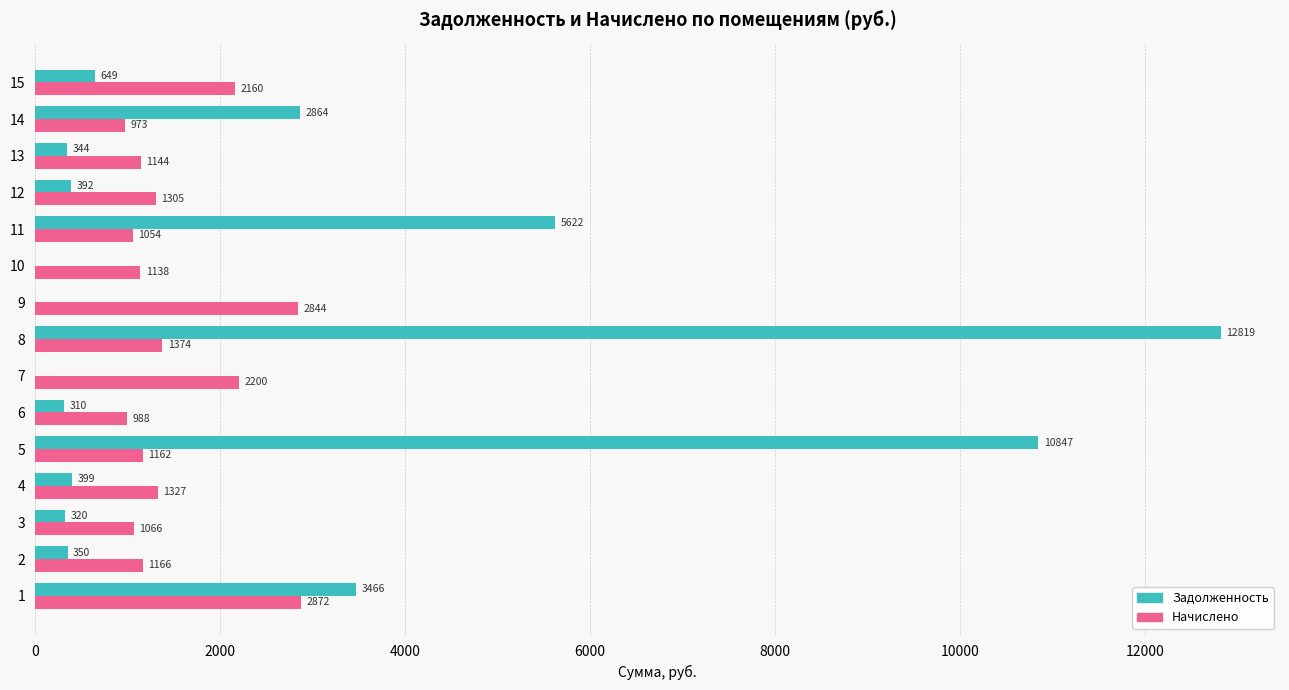

True or false: Начислено has a value of 2843.8 at 9.

True